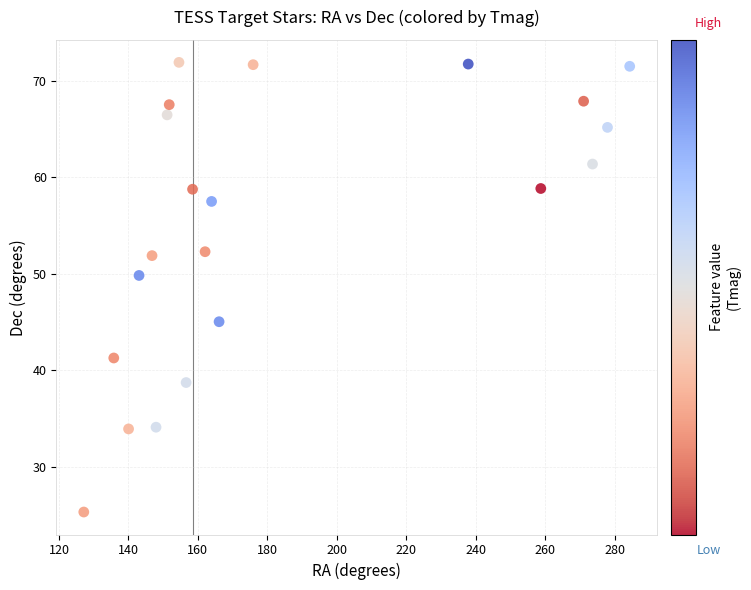

What Y value in the scatter plot is closest to 48?

49.8